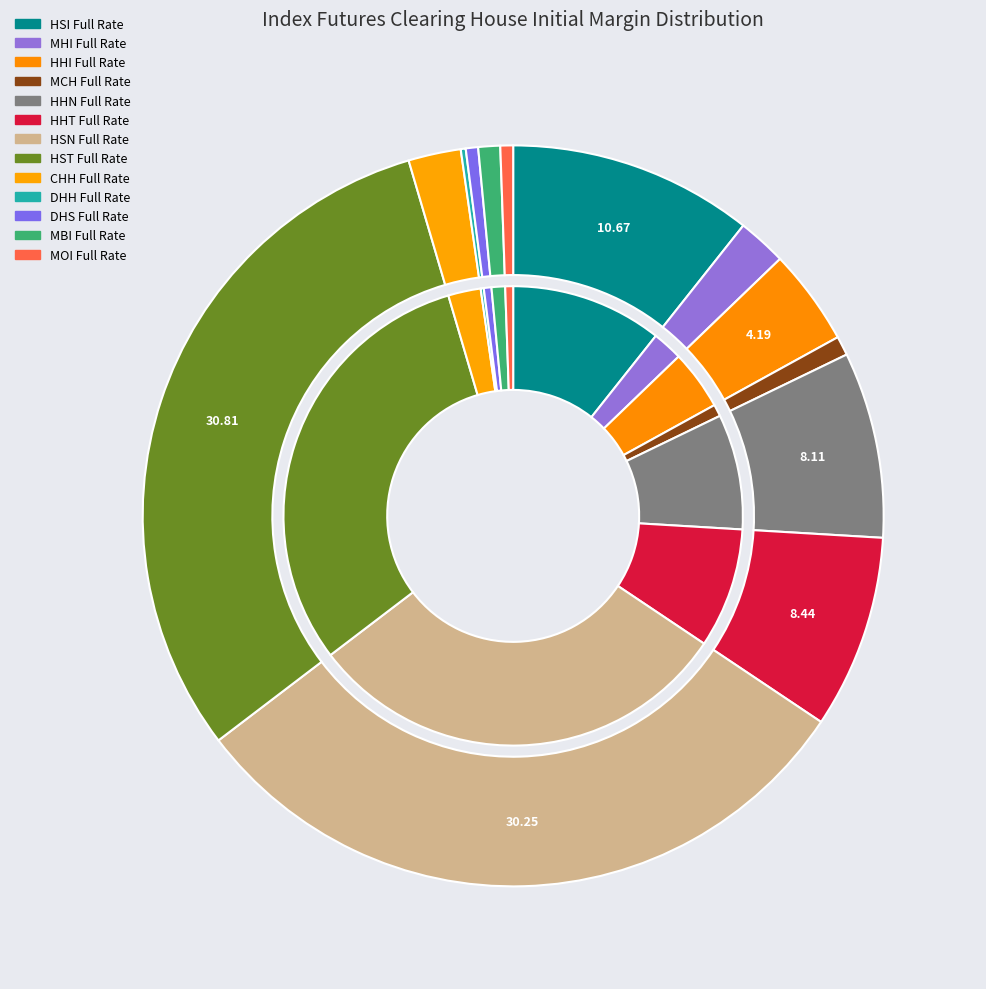

Count the number of slices in the pie.

13